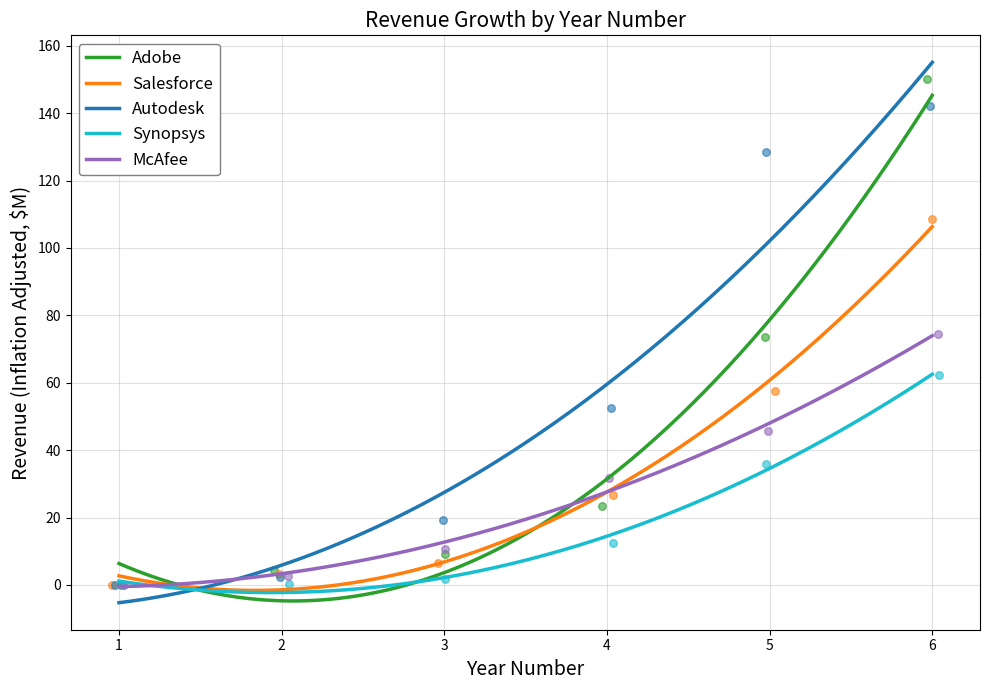

Which series has the widest spread of Y values?

Adobe